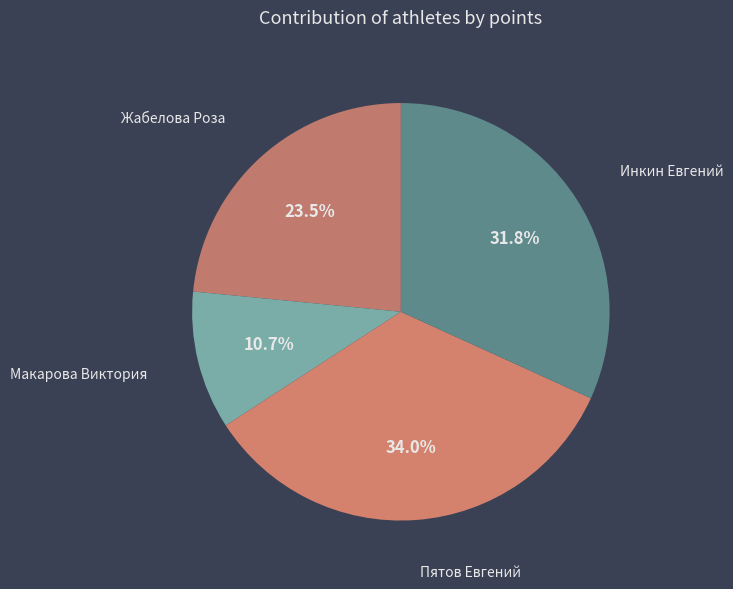

What is the largest slice in the pie chart?

Пятов Евгений